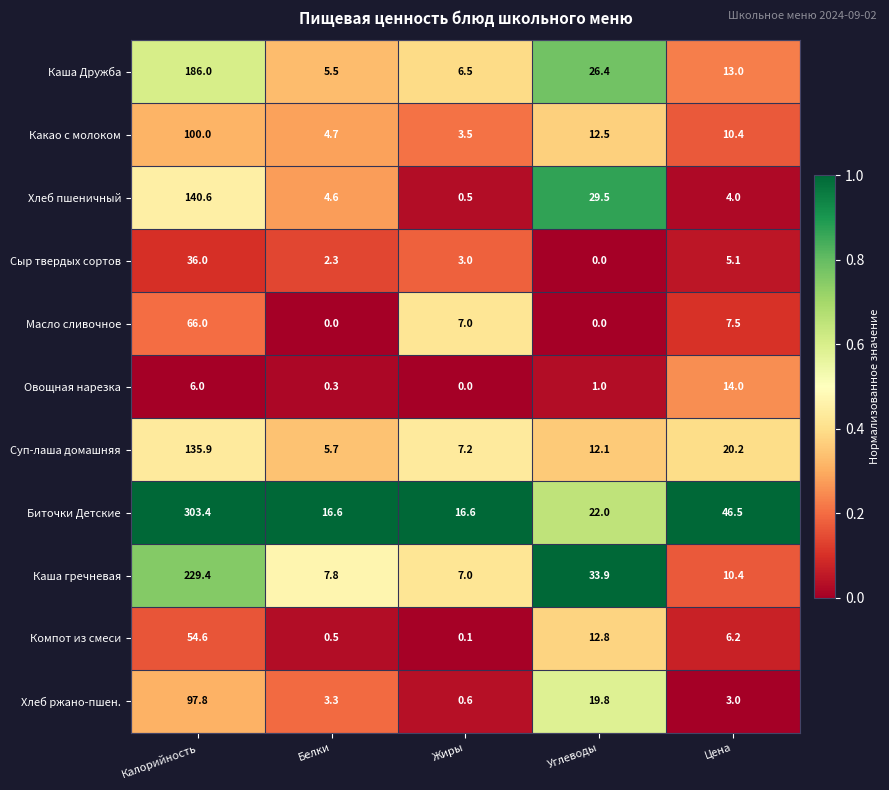

Which series has the widest spread of values?

Биточки Детские